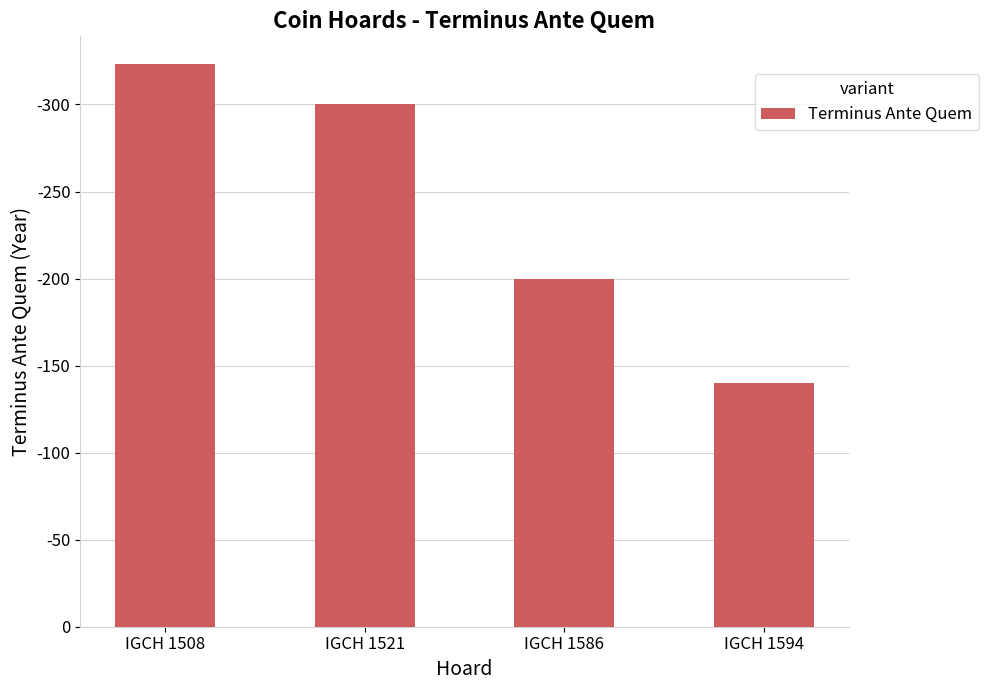

What is the difference between the maximum and minimum values?

183